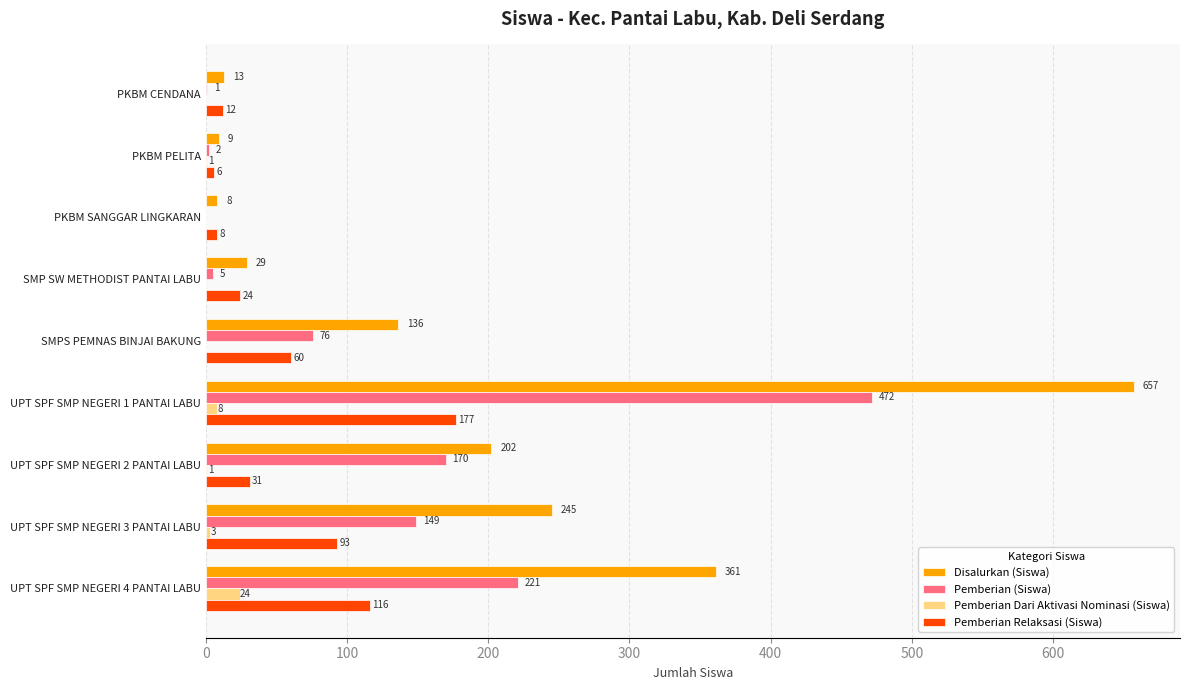

Which series has the largest total across all categories?

Disalurkan (Siswa)